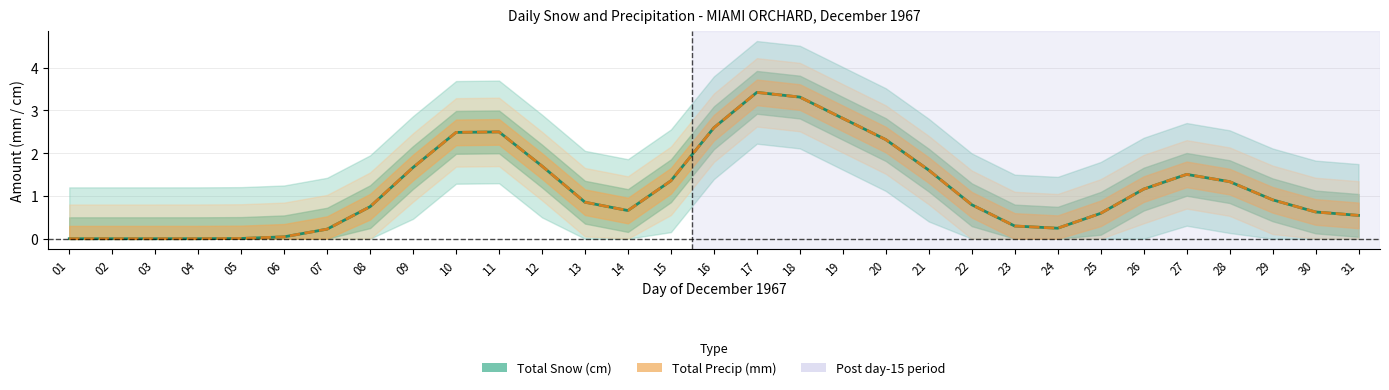

At how many categories does at least one series exceed 1?

14